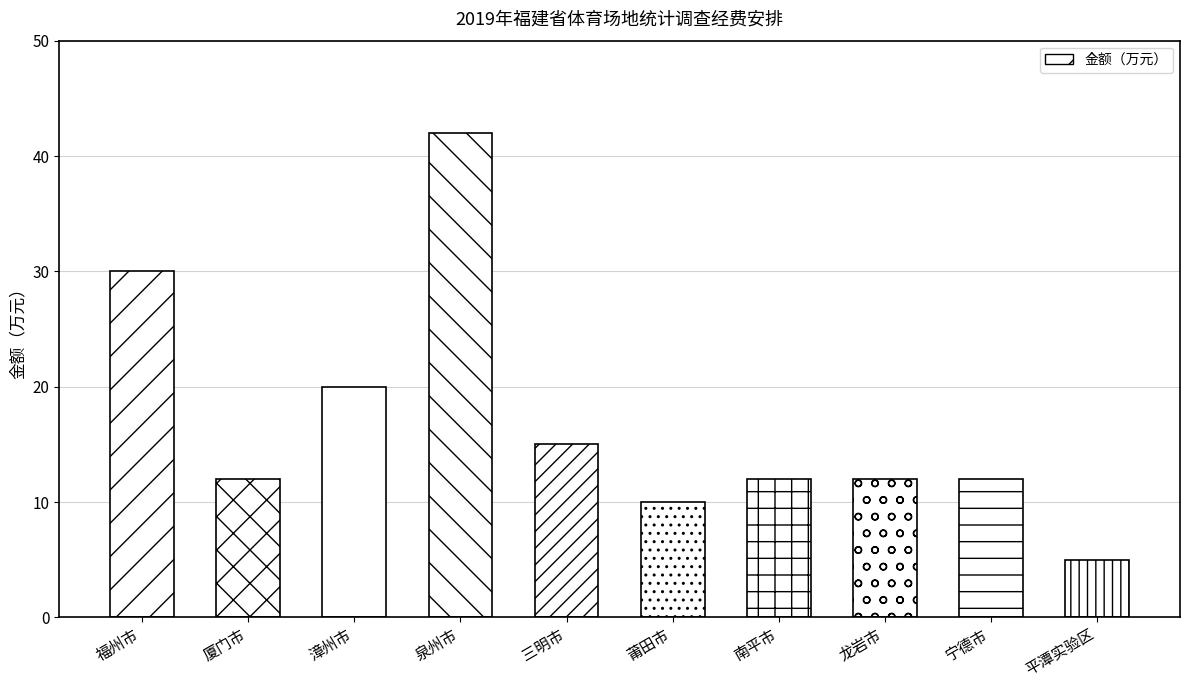

True or false: the data shows 18 at 宁德市.

False